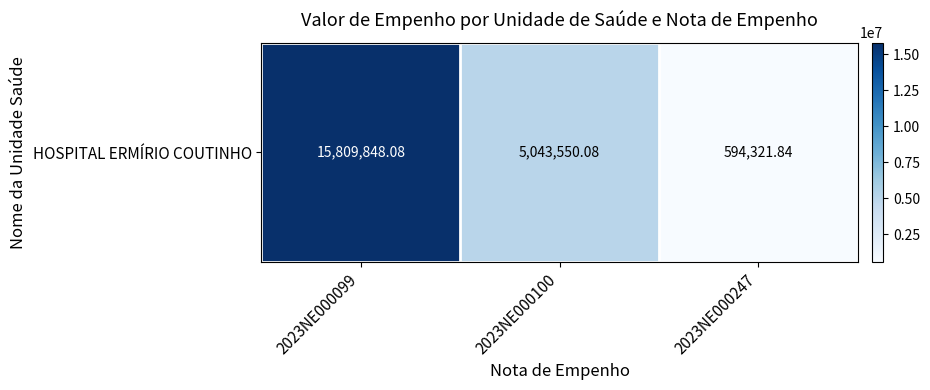

What is the difference between the values at 2023NE000100 and 2023NE000099?

10766298.0